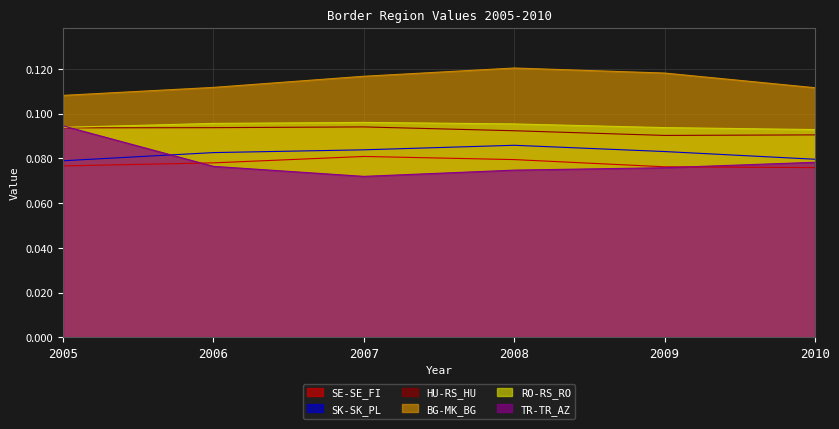

Is the value of SE-SE_FI at 2008 greater than the value of HU-RS_HU at 2010?

No